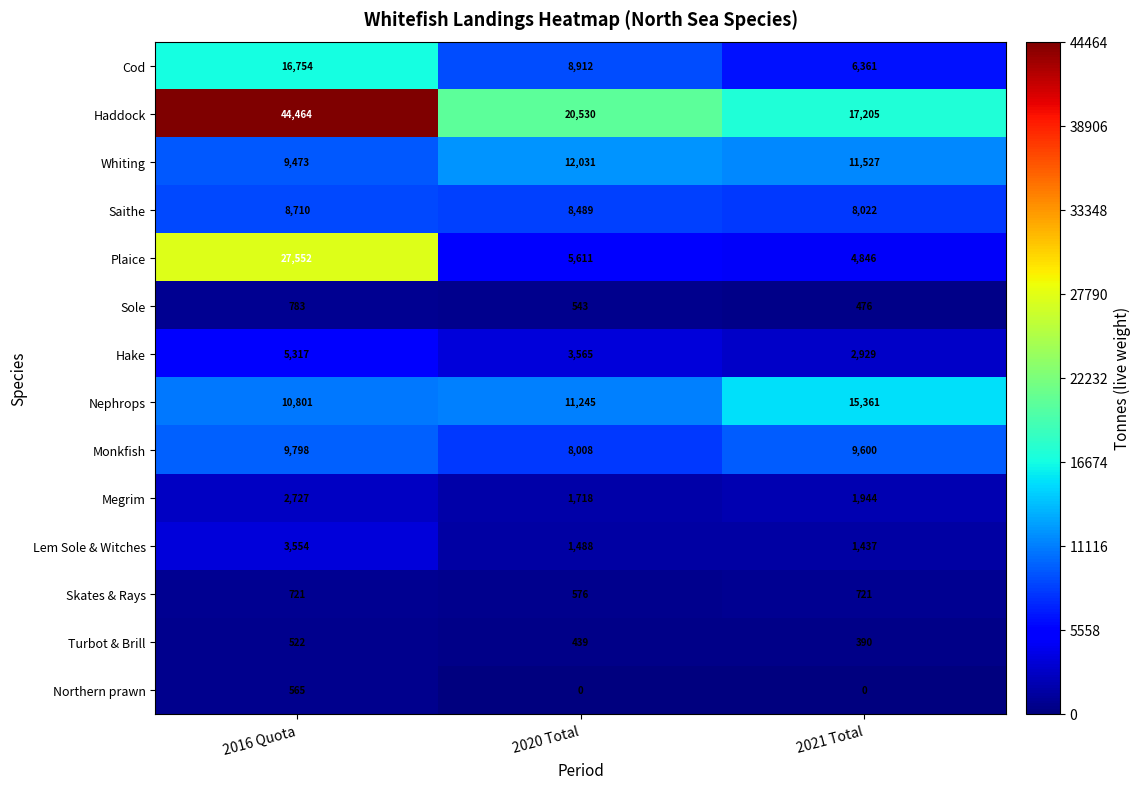

What is the total value across all series at 2016 Quota?

141741